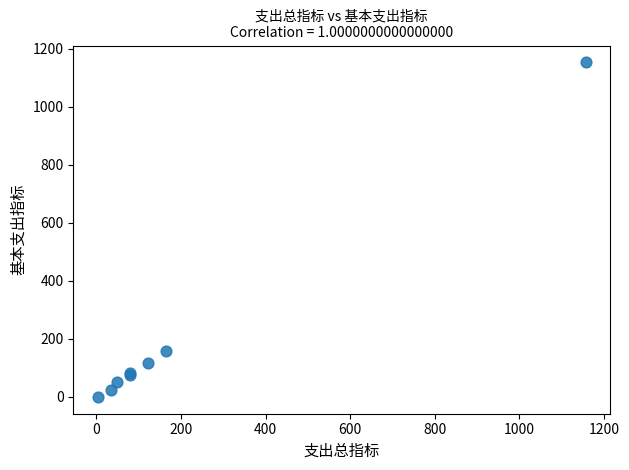

What Y value in the scatter plot is closest to 576?

158.7